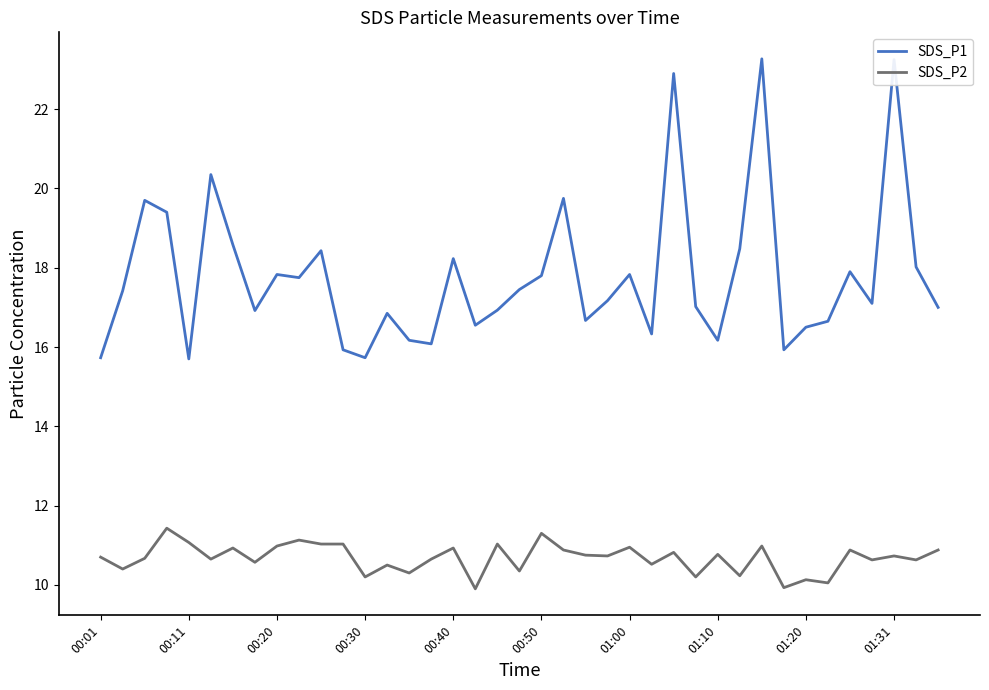

What are all the series names shown in the legend?

SDS_P1, SDS_P2